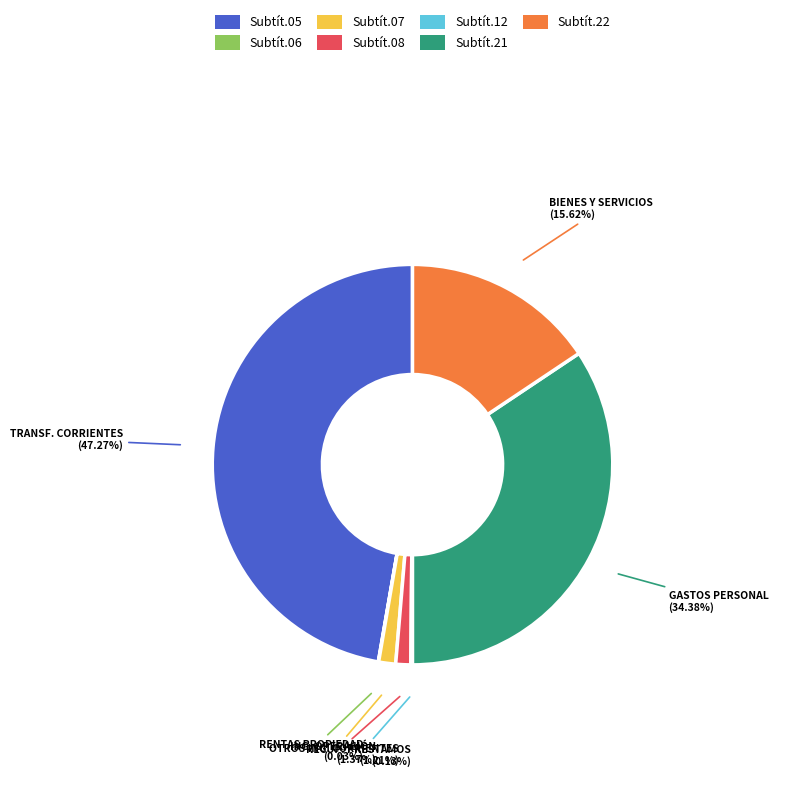

Do GASTOS PERSONAL and ING. OPERACIÓN together represent more than half of the pie?

No